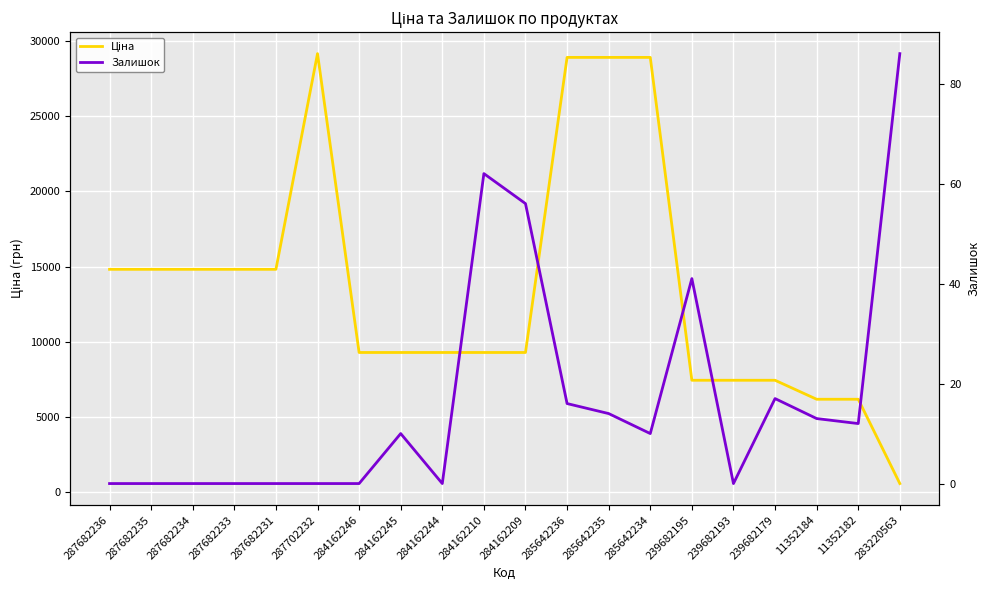

True or false: Ціна and Залишок cross at least once.

False